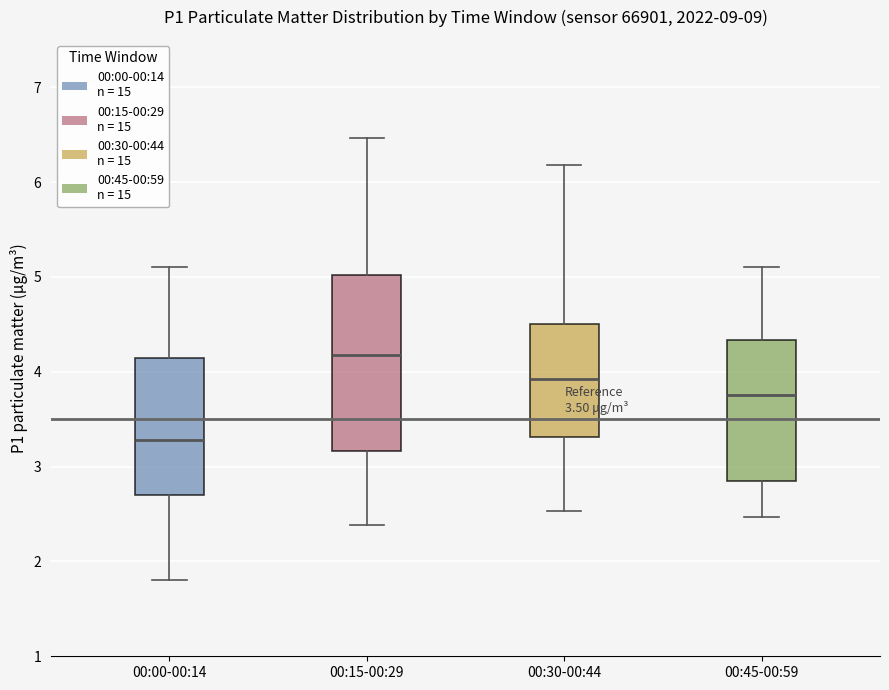

Which box's median line is the highest?

00:15-00:29